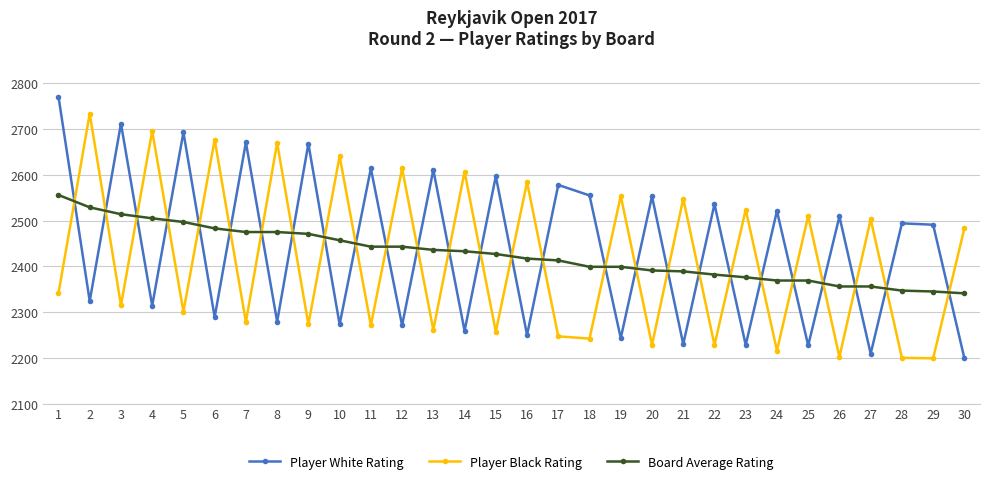

Is the value of Board Average Rating at 17 greater than the value of Player White Rating at 12?

Yes